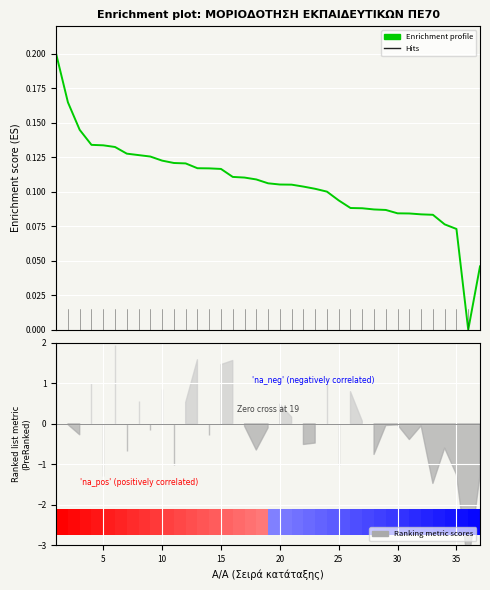

What is the average value?

0.1